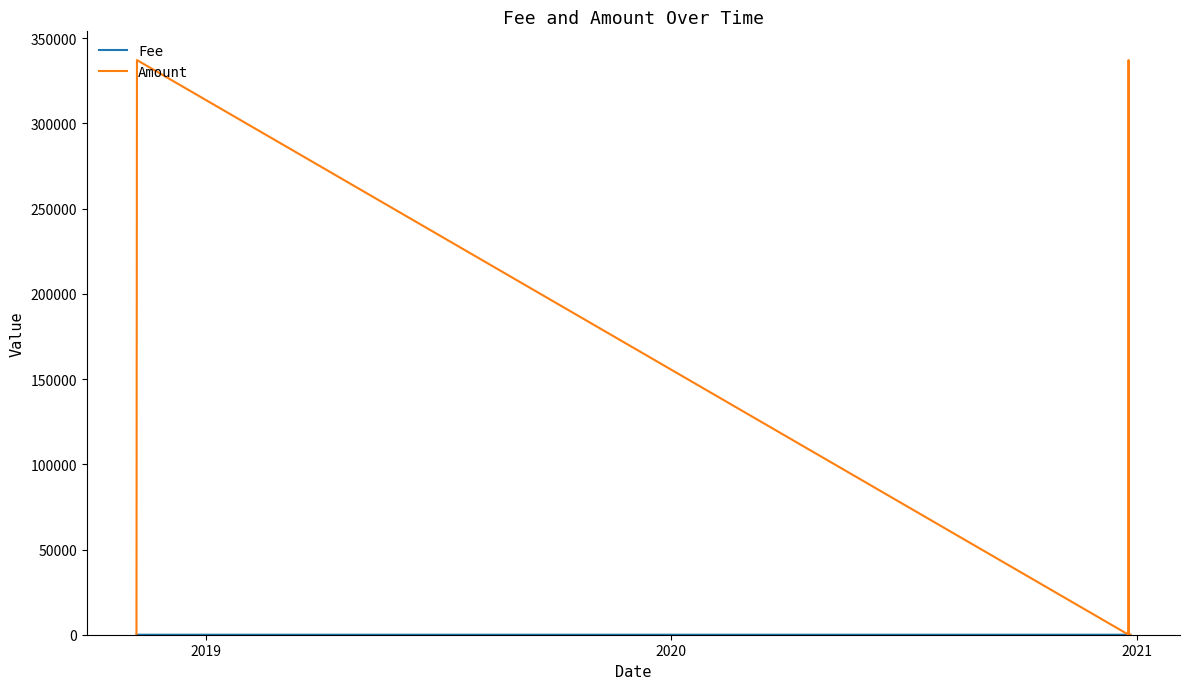

Which series has the largest range (max minus min)?

Amount